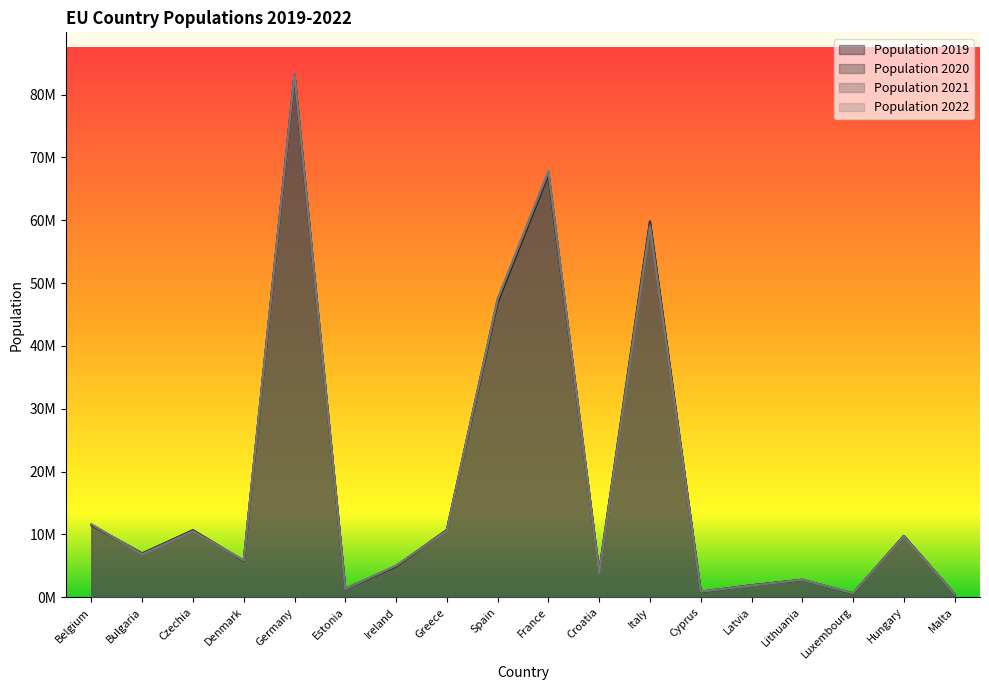

How many data points does each series have?

18